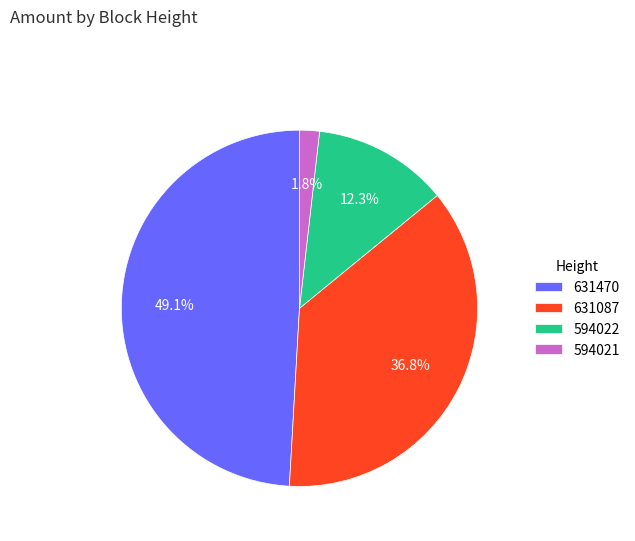

To the nearest percent, what is the average slice percentage?

25%